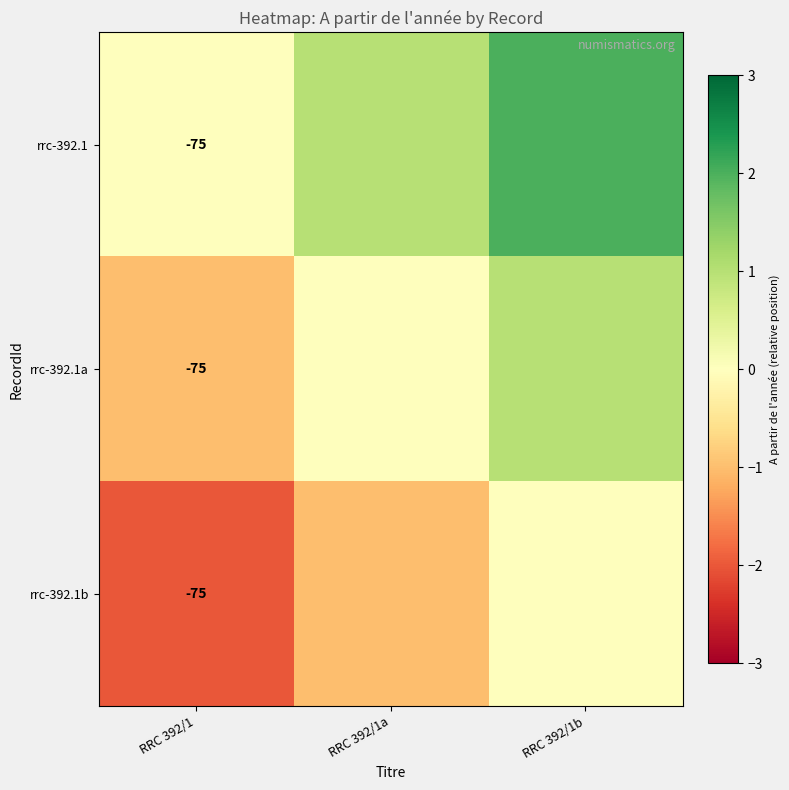

The rrc-392.1 series shows -75 at RRC 392/1. True or false?

True